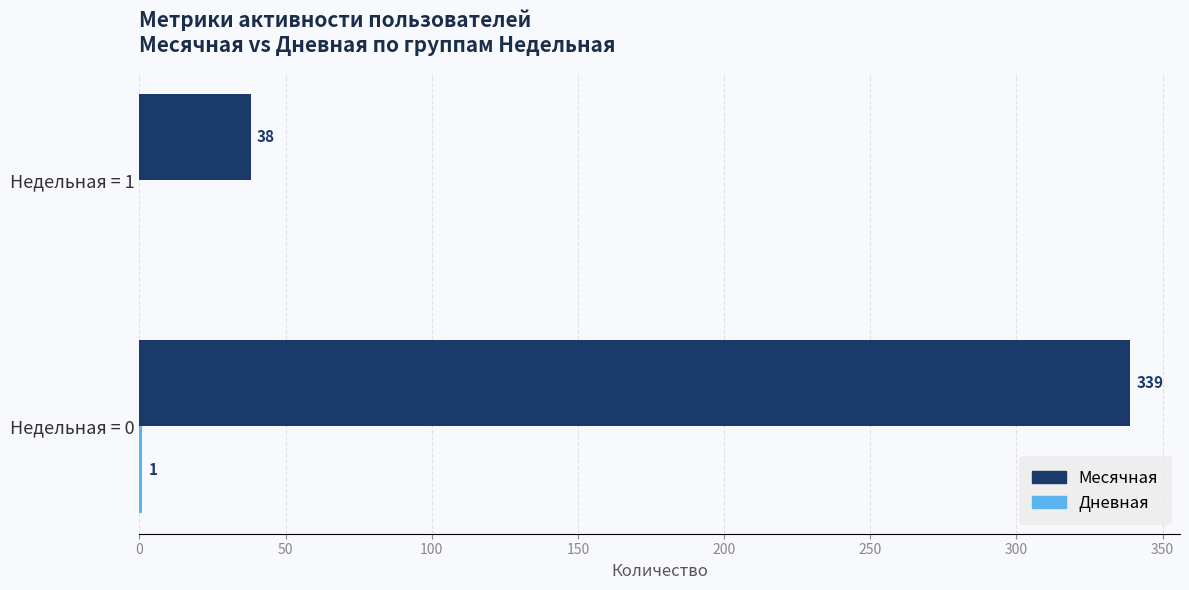

Between Недельная = 0 and Недельная = 1, which series saw the biggest shift?

Месячная